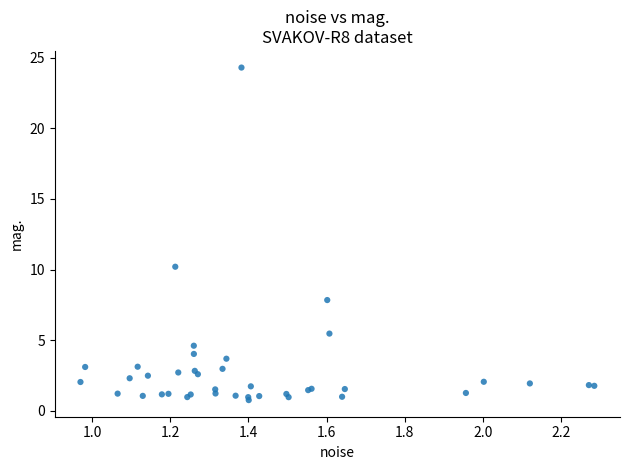

What Y value in the scatter plot is closest to 12?

10.2